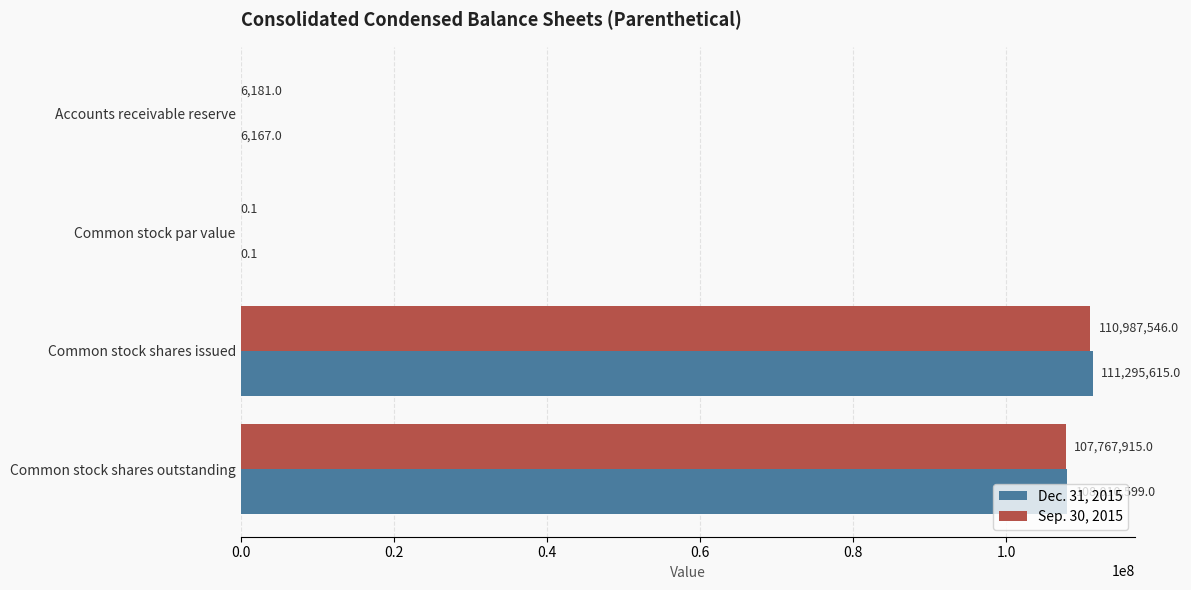

What is the sum of all Sep. 30, 2015 values?

218761642.1